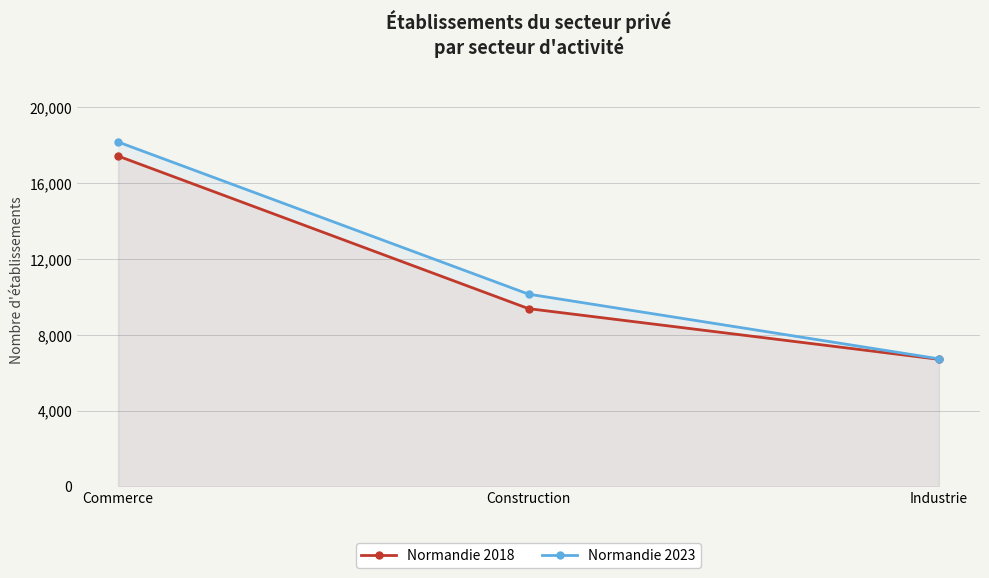

Which has a higher value, Commerce or Industrie?

Commerce